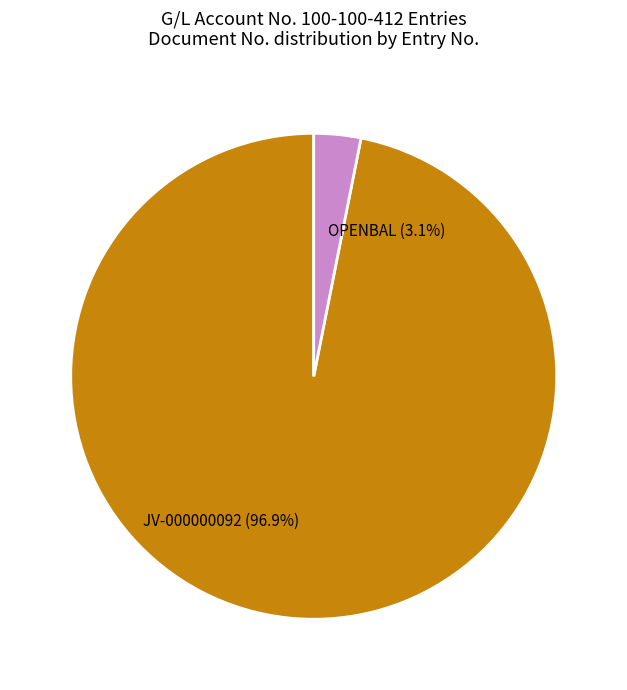

Combined, do OPENBAL and JV-000000092 account for over 50%?

Yes